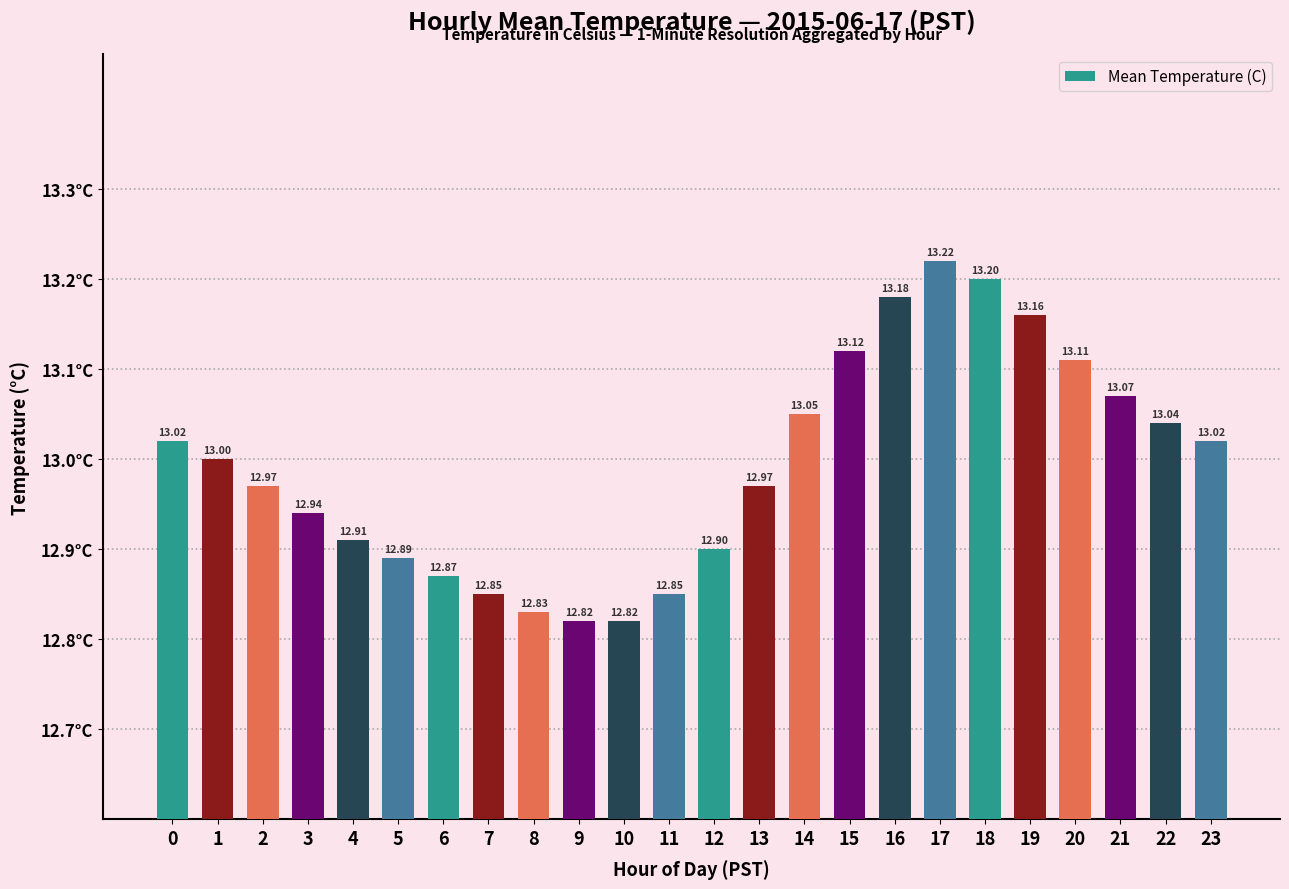

The value at 4 is 6.6. True or false?

False